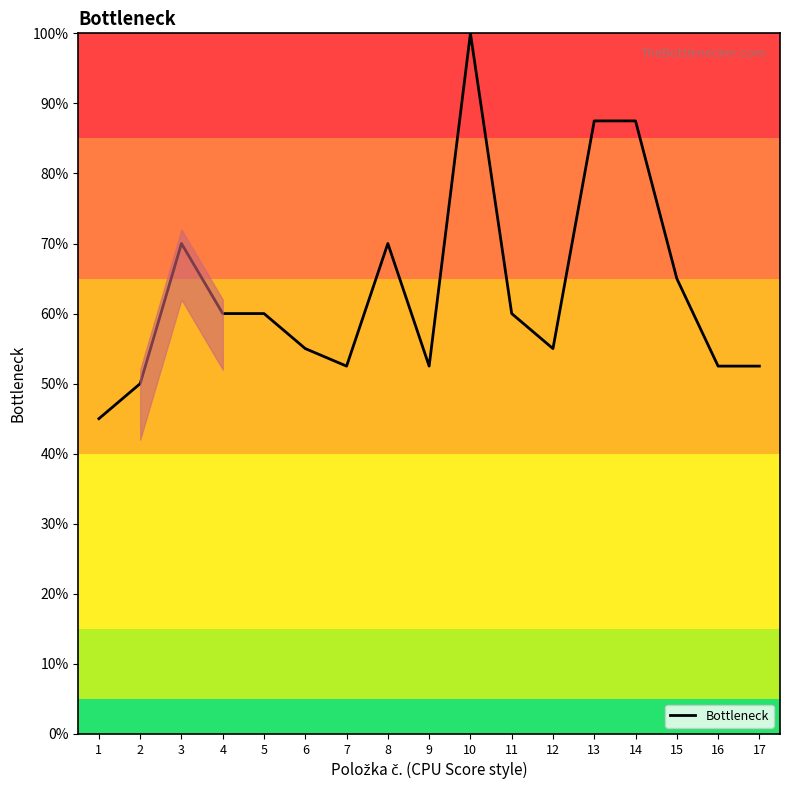

Which has a higher value, 16 or 12?

12